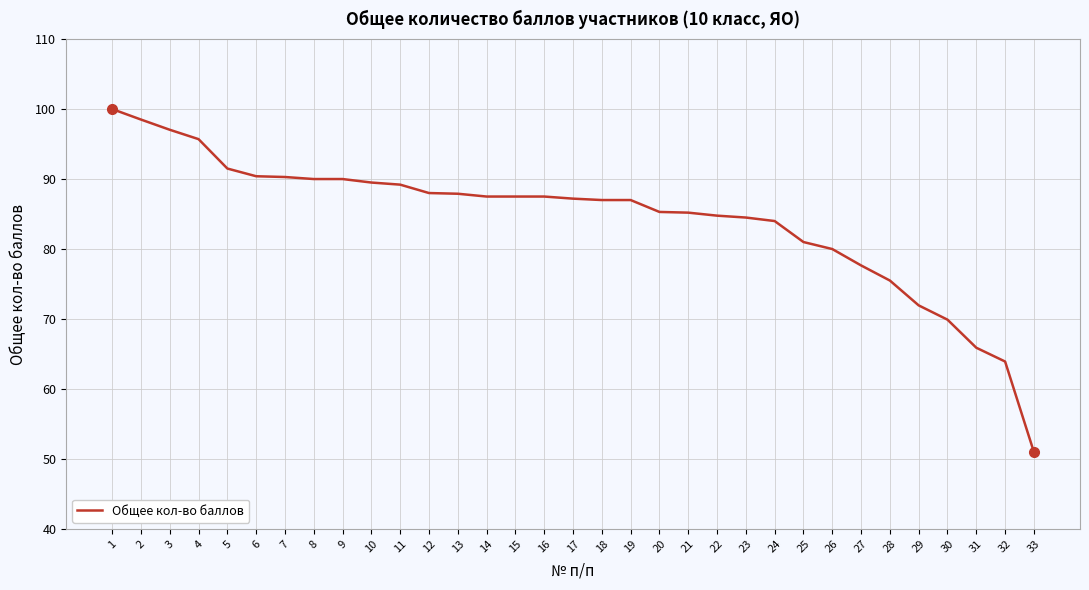

What is the sum of the values at 21 and 10?

174.7